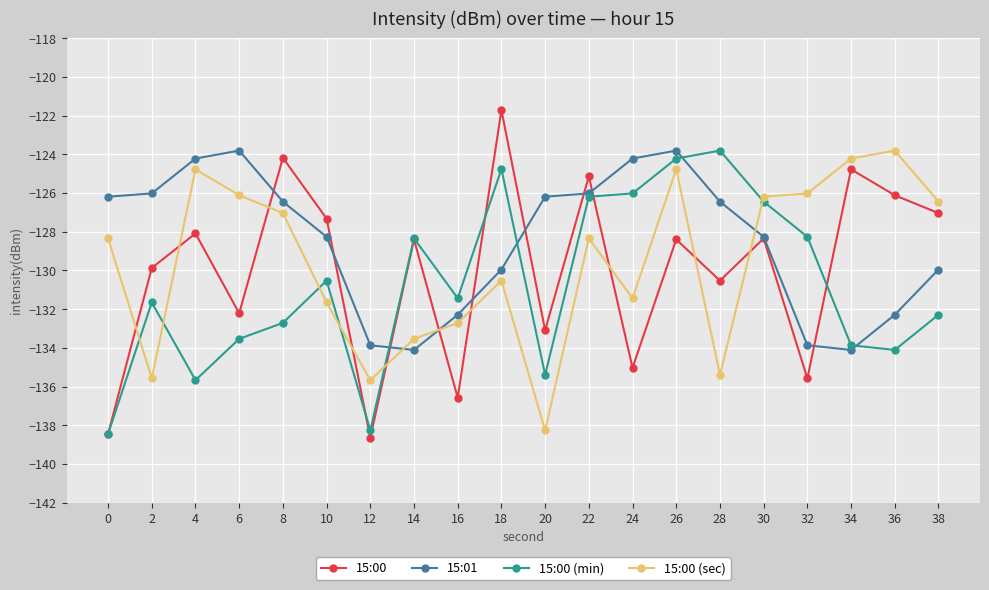

In 15:00, how many points are lower than both neighbors (excluding endpoints)?

7